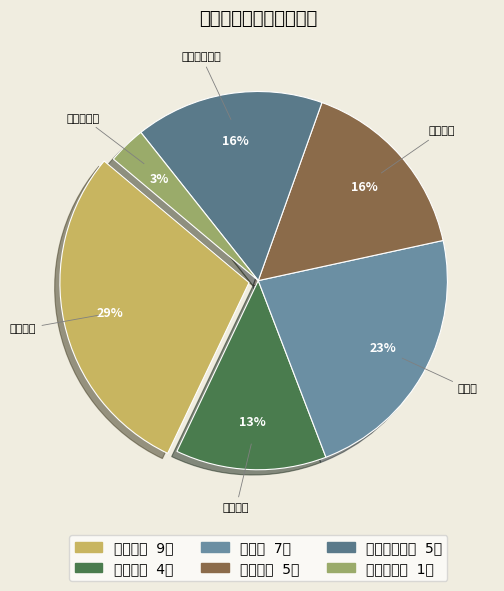

How many slices are in this pie chart?

6